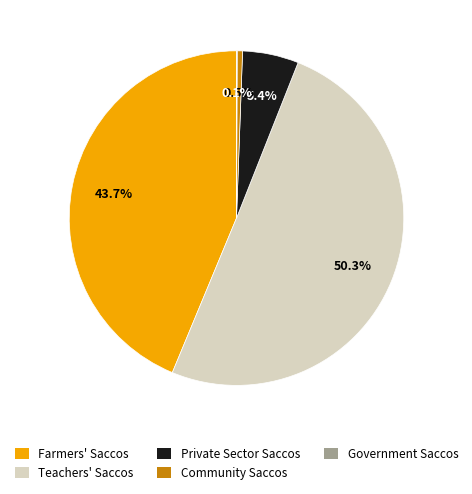

Which has a higher value, Teachers' Saccos or Farmers' Saccos?

Teachers' Saccos